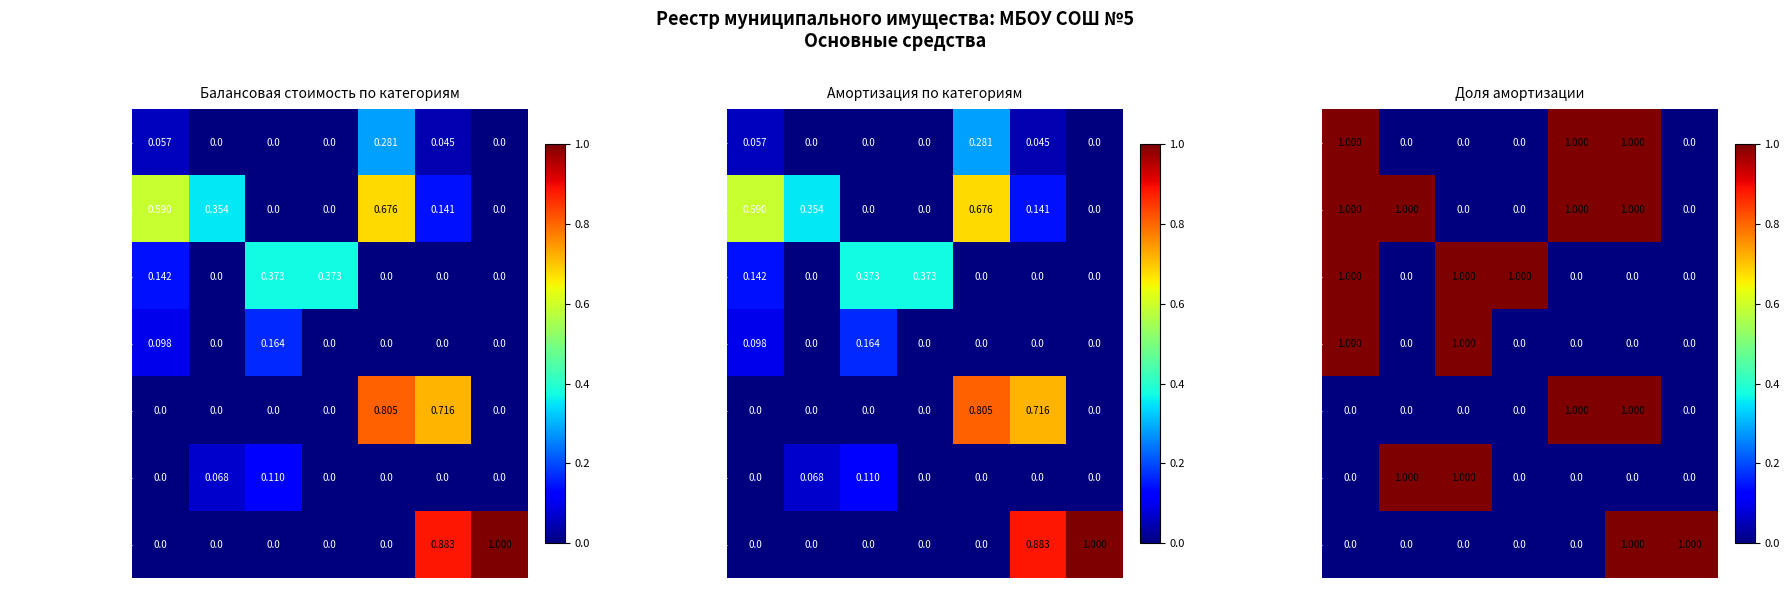

Which series has the largest range (max minus min)?

Ваннные